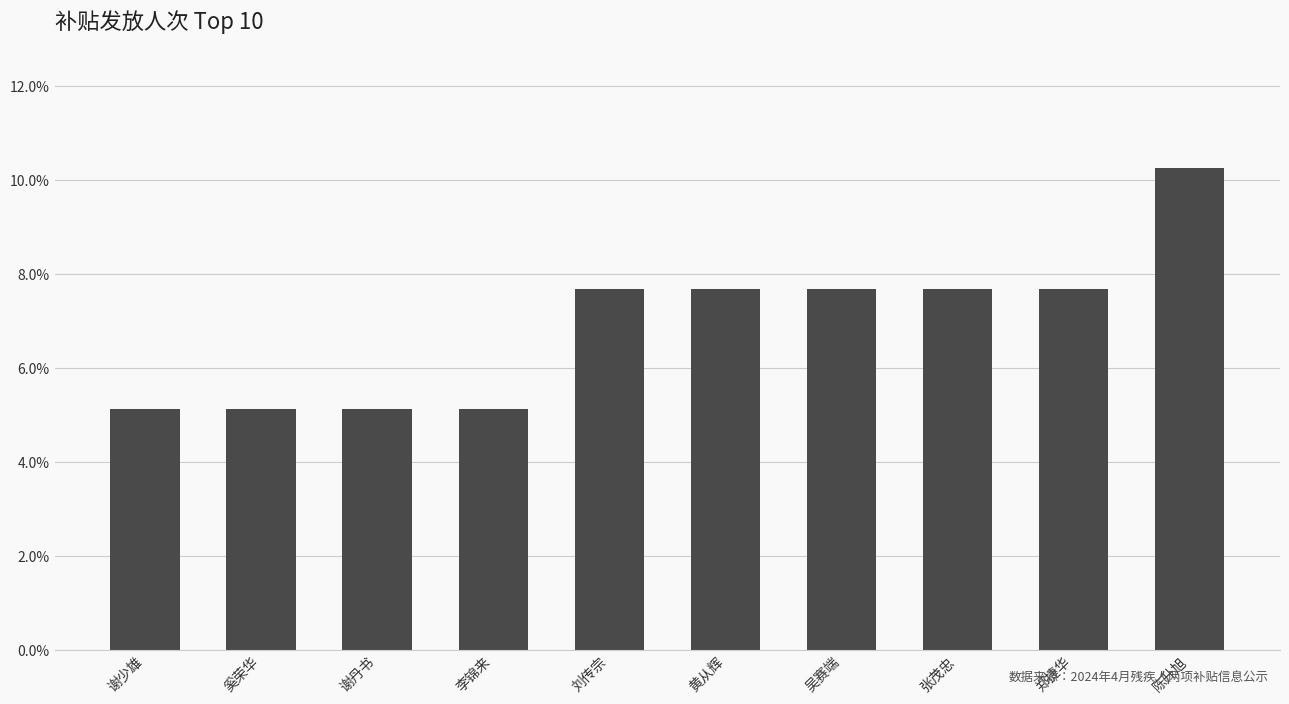

Are the bars horizontal?

No